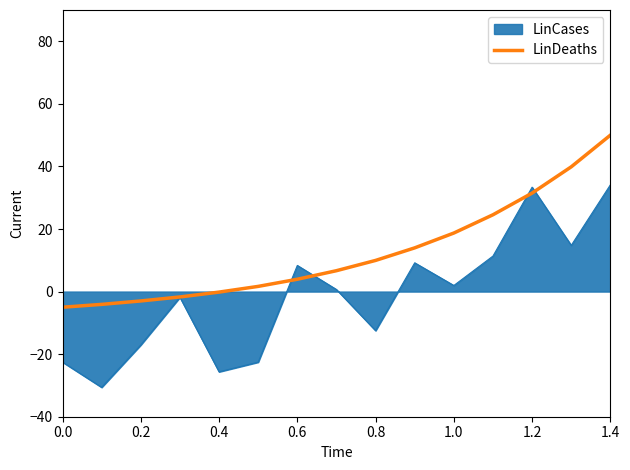

Which series has the largest range (max minus min)?

LinCases